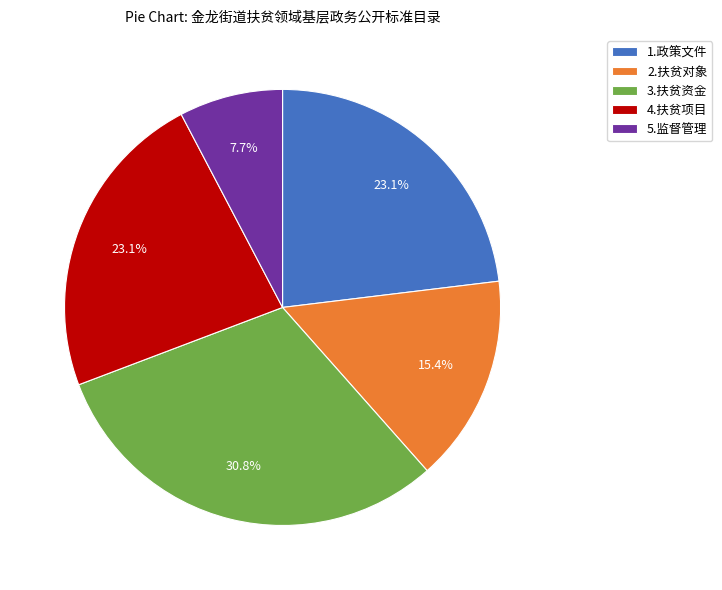

What is the ratio of the value at 4.扶贫项目 to the value at 5.监督管理?

3.0